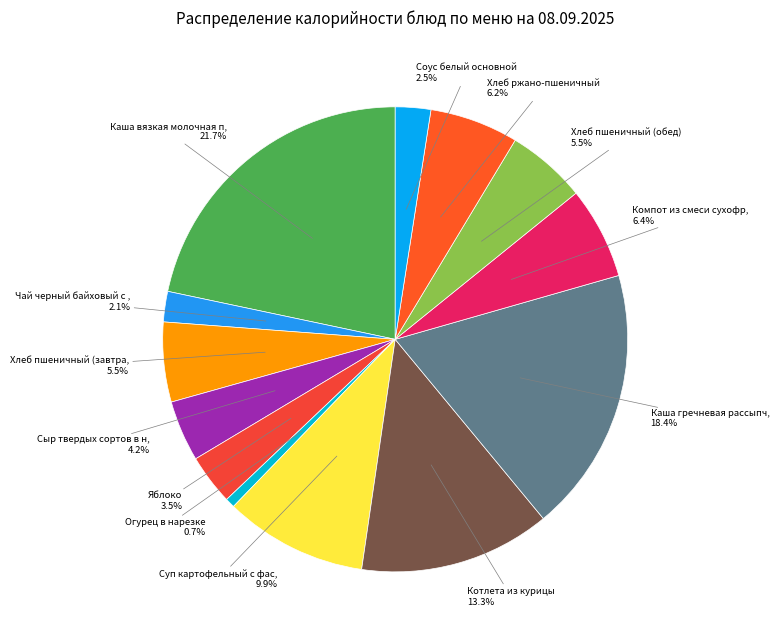

How many segments does this pie chart have?

13